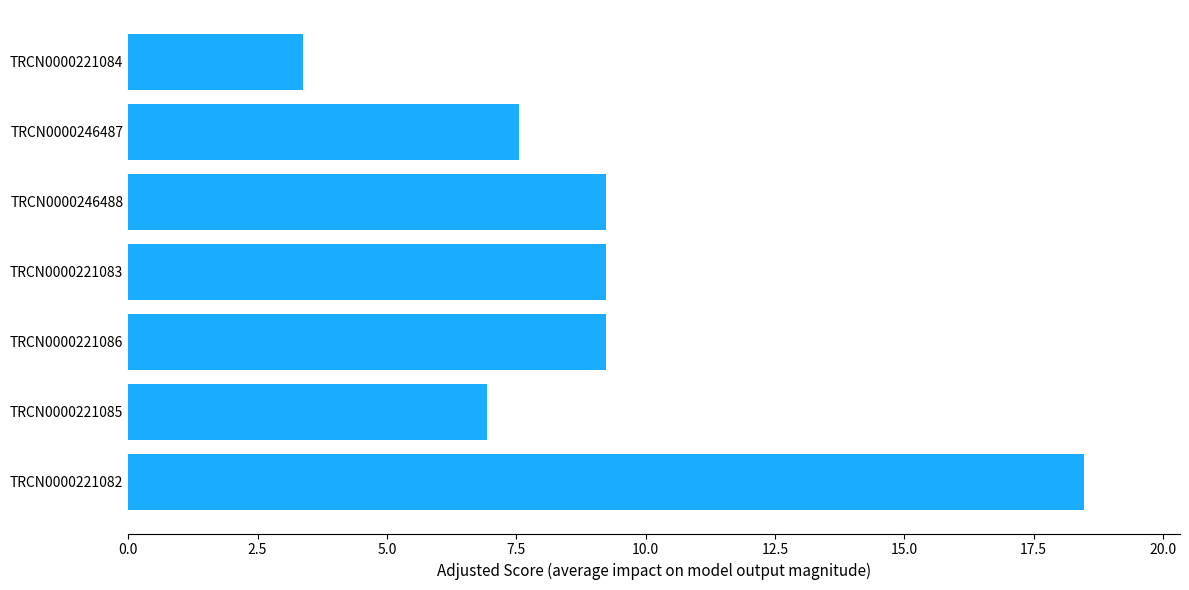

Between TRCN0000221085 and TRCN0000246487, which is larger?

TRCN0000246487